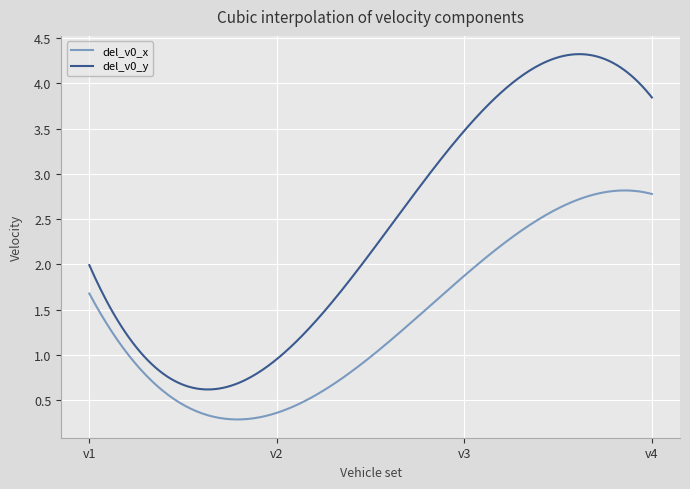

How many lines are shown in the chart?

2